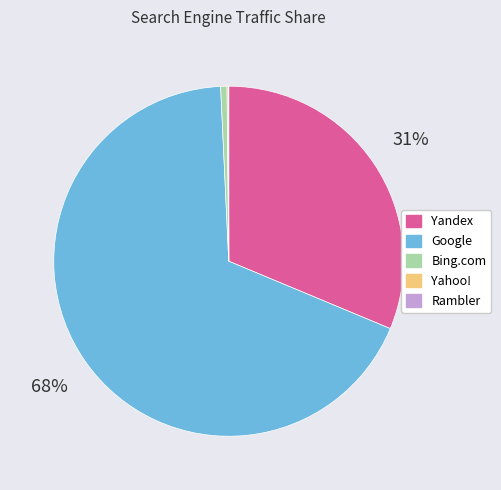

What percentage is the Bing.com slice, to the nearest percent?

1%